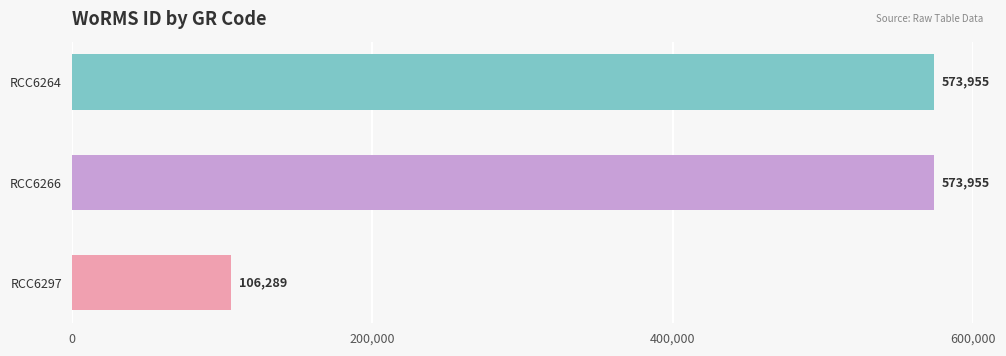

True or false: the data shows 573955 at RCC6266.

True